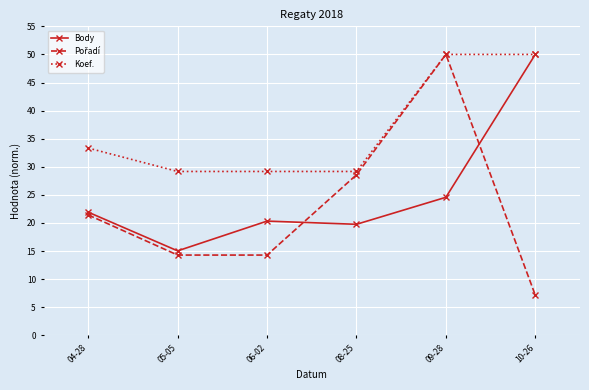

What is the spread (max minus min) of values at 06-02?

14.9